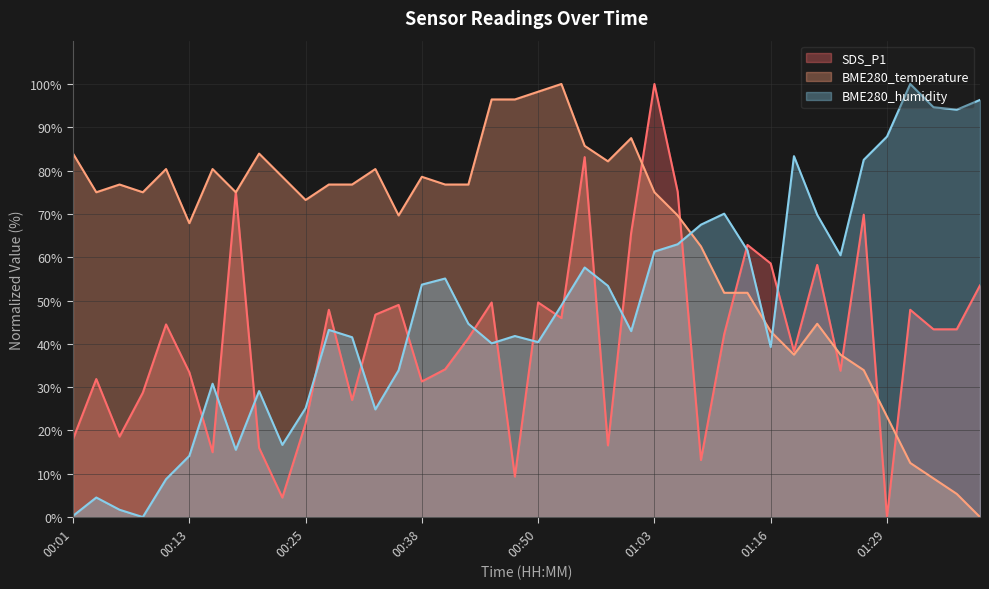

Where is the first local minimum for SDS_P1?

00:06